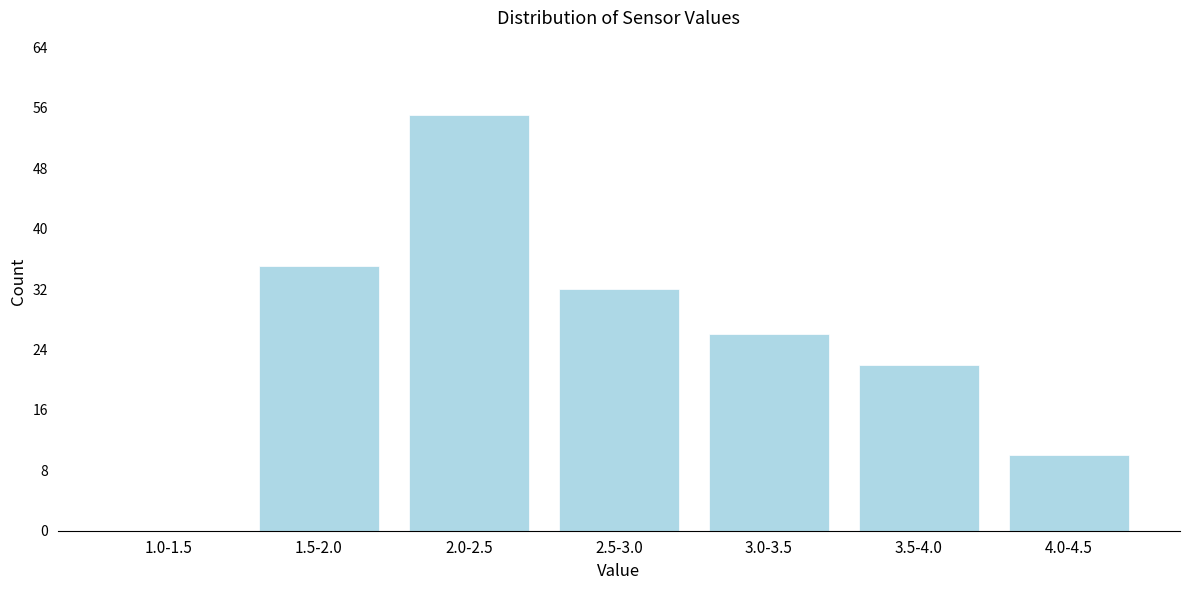

Reading left to right, what are all the values shown in this chart?

1.0-1.5=0	1.5-2.0=35	2.0-2.5=55	2.5-3.0=32	3.0-3.5=26	3.5-4.0=22	4.0-4.5=10